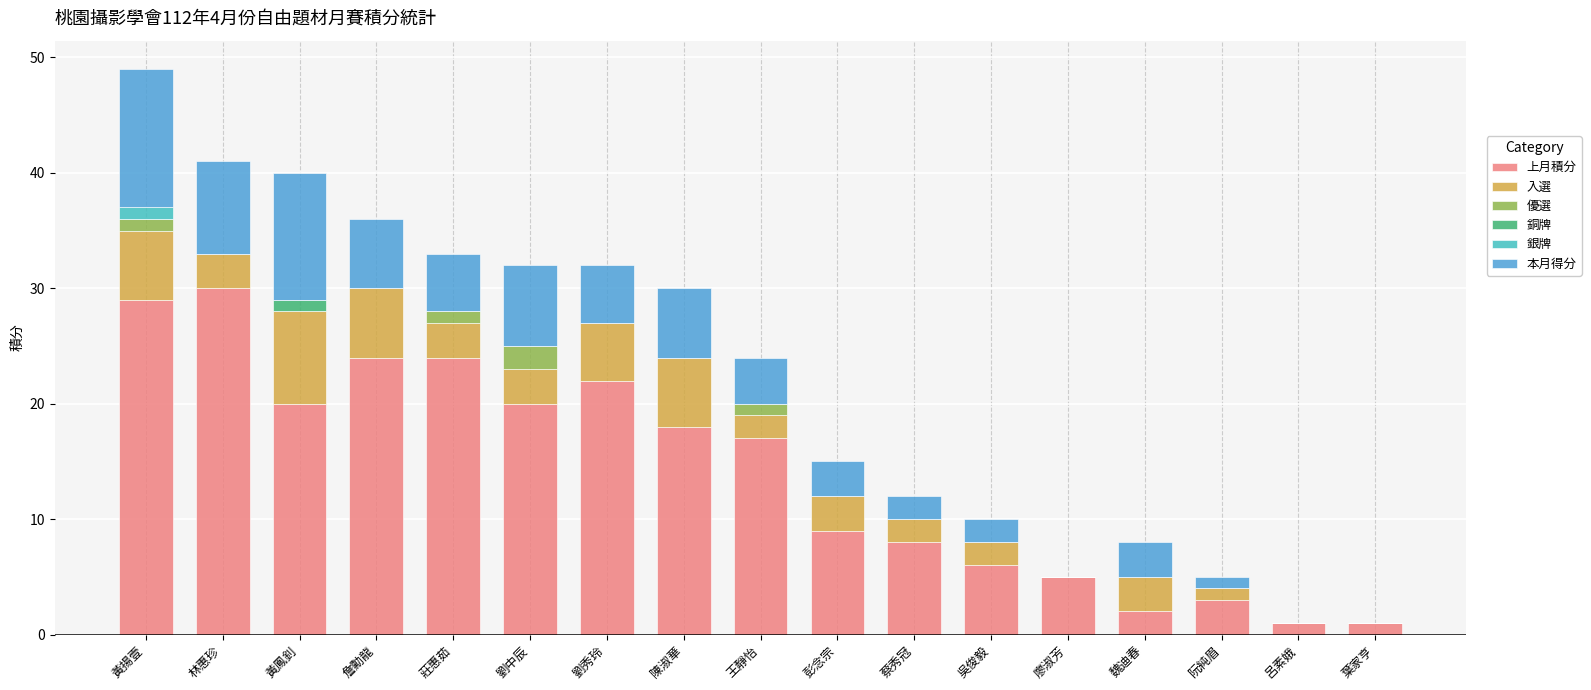

How many distinct data groups are displayed?

6